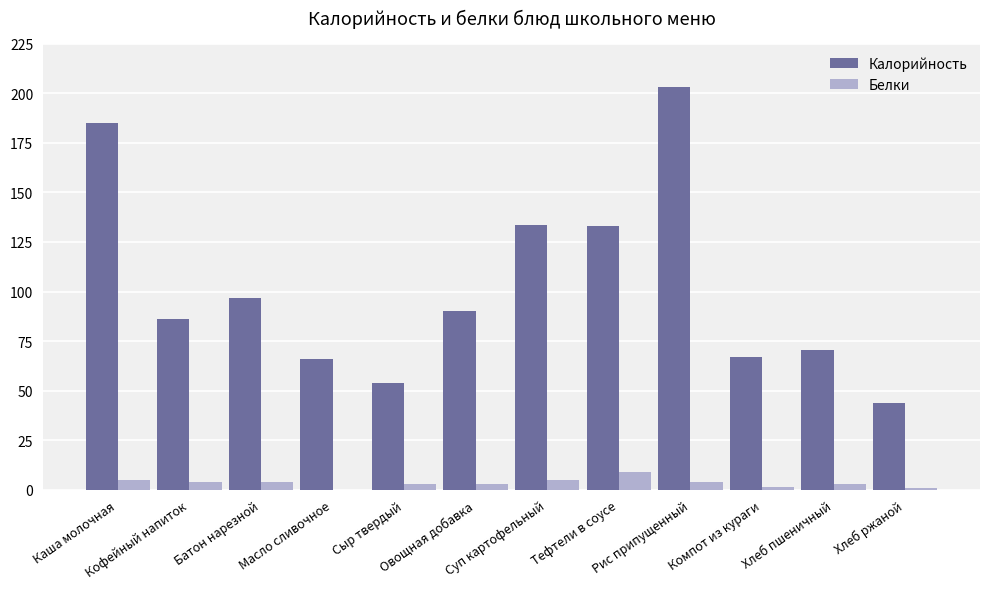

What is the highest value of the Белки series?

9.0